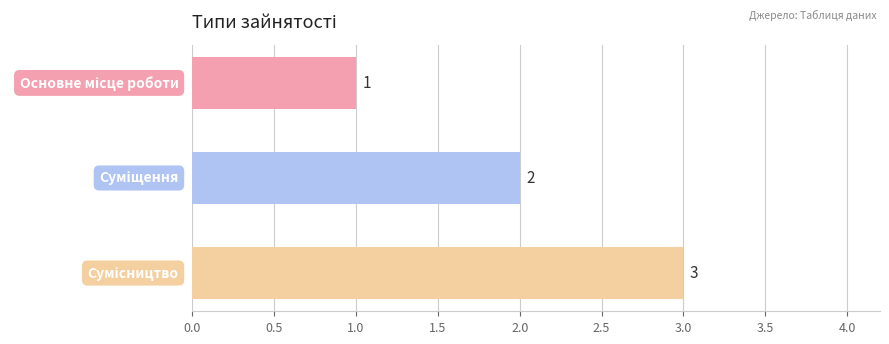

How many values are between 1 and 3?

3